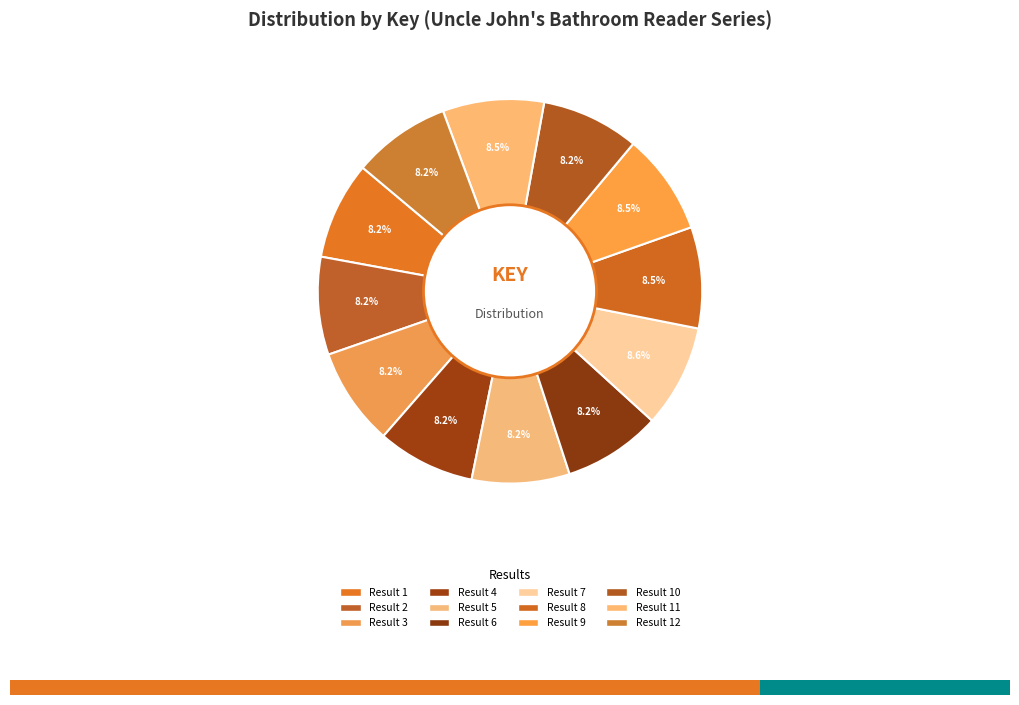

What is the ratio of the value at Result 5 to the value at Result 10?

1.0